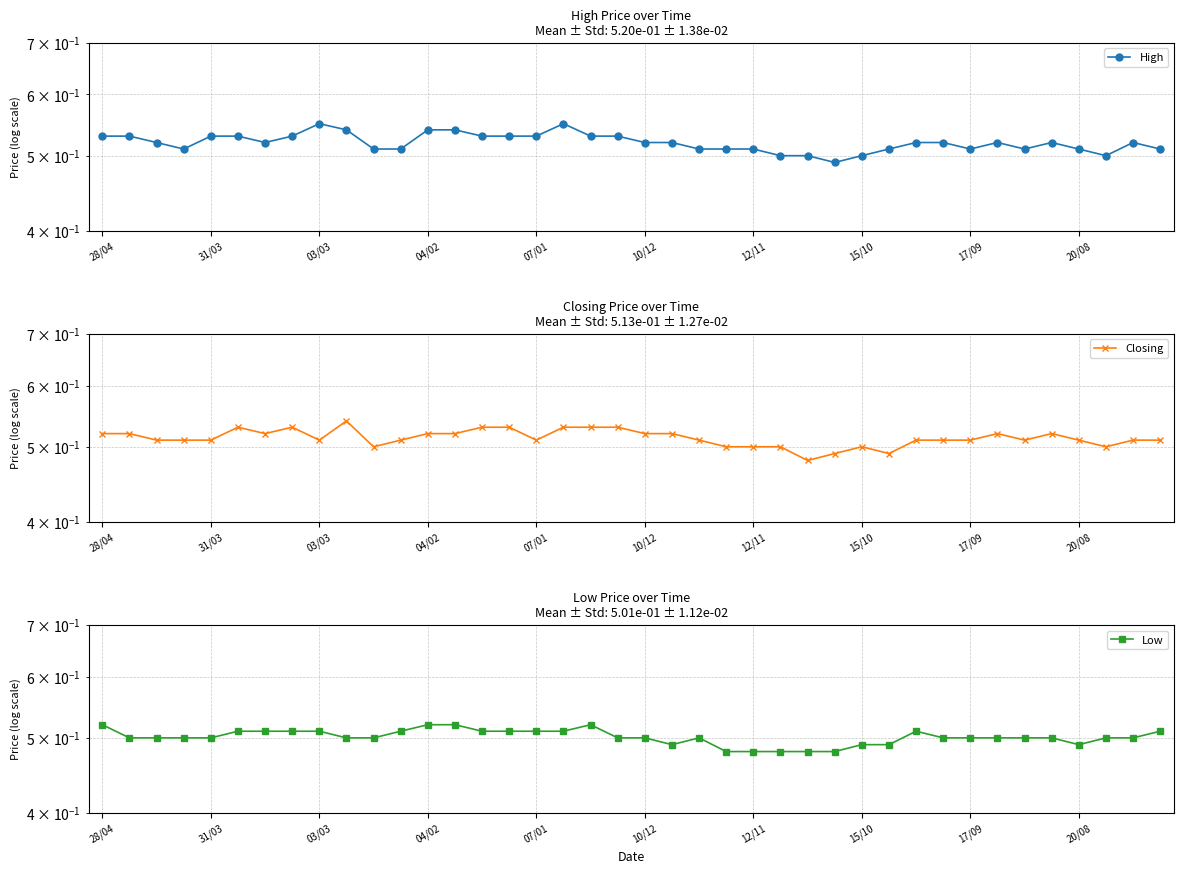

True or false: High and Closing cross at least once.

False